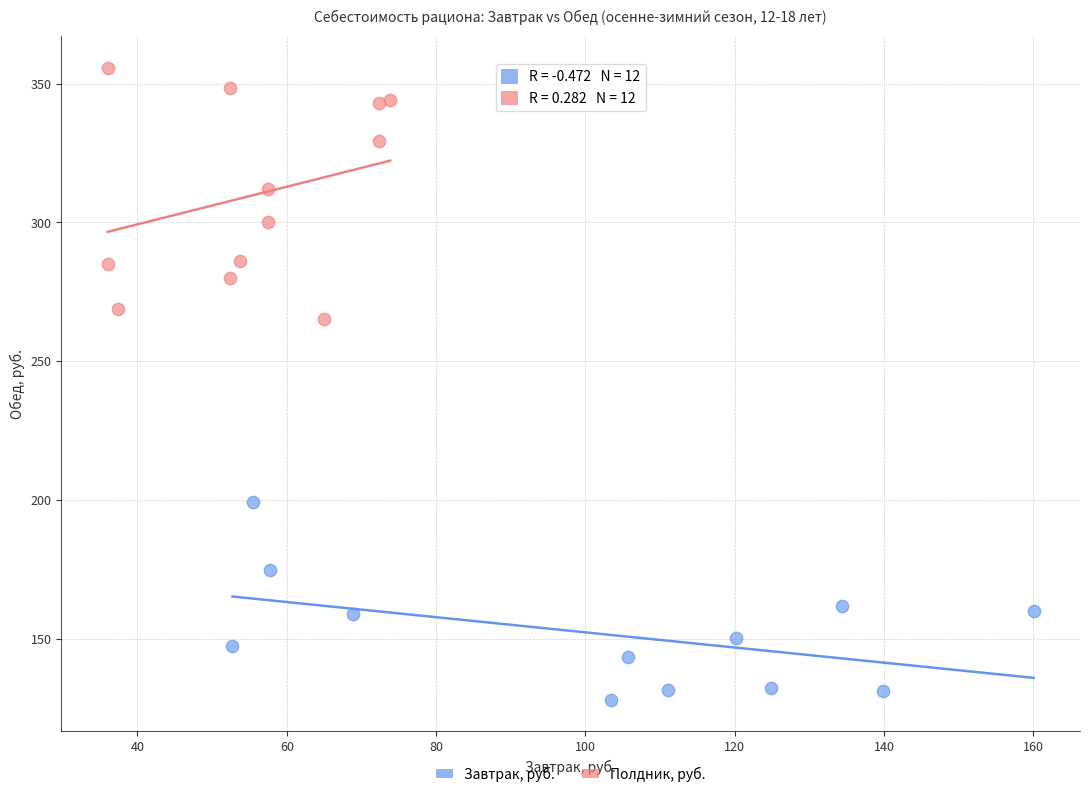

Which series has the largest Y range (max minus min)?

Полдник, руб.